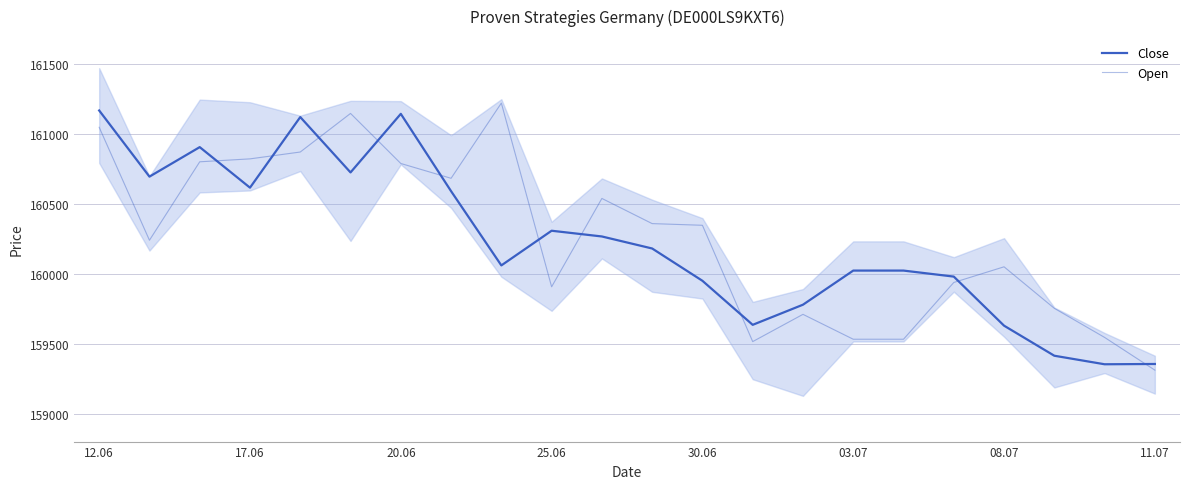

Reading left to right, list all the values displayed in this chart.

Close: 161168	160695	160906	160616	161121	160725	161144	160591	160060	160308	160267	160181	159950	159635	159779	160023	160023	159980	159629	159414	159353	159355
Open: 161048	160240	160801	160822	160871	161147	160789	160683	161221	159907	160539	160359	160347	159515	159710	159532	159532	159938	160050	159753	159545	159311